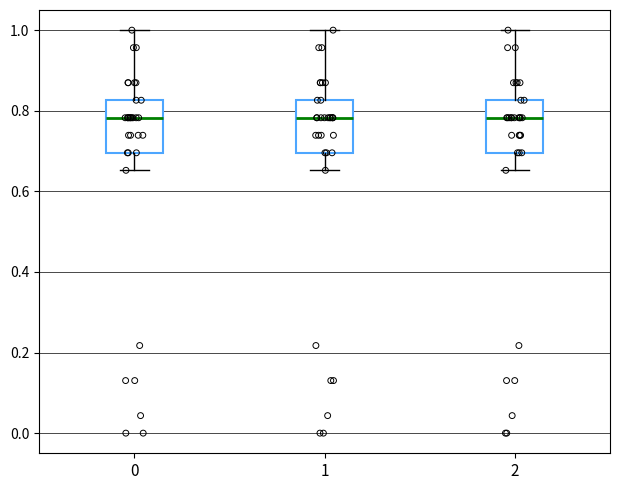

Reading left to right, transcribe this box plot: for each box, give where its median line is, the range the box spans, and where its two whiskers end, as read against the y-axis. The values are not printed on the chart, so give them approximately, as read against the axis.

0: median 0.78, box 0.70 to 0.82, whiskers 0.66 to 1.00
1: median 0.78, box 0.70 to 0.82, whiskers 0.66 to 1.00
2: median 0.78, box 0.70 to 0.82, whiskers 0.66 to 1.00